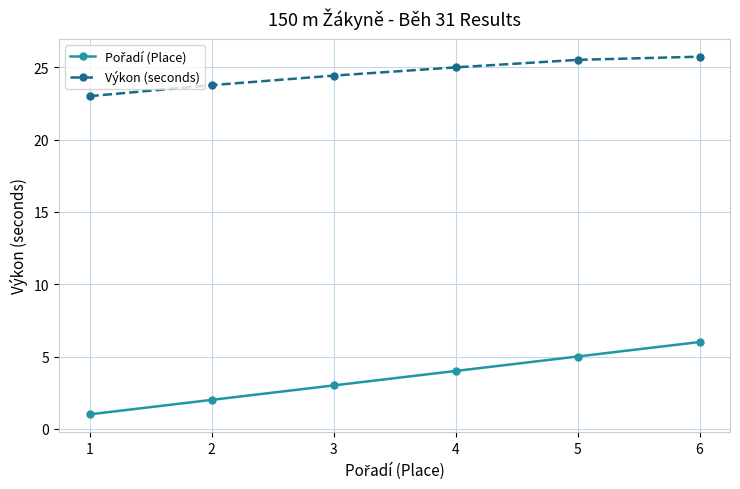

What is the sum of the Výkon (seconds) values at 1 and 3?

47.4